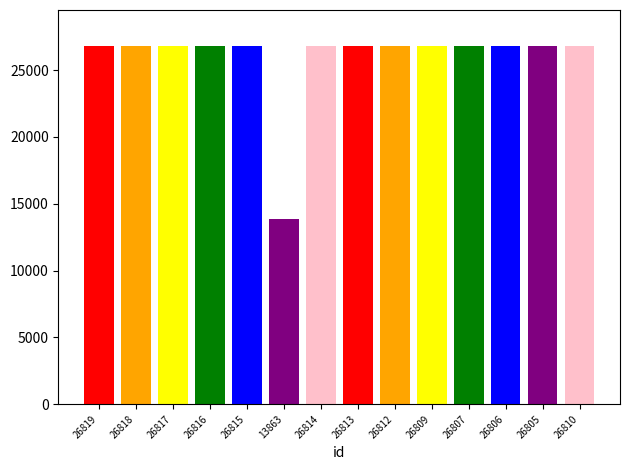

What is the approximate value at 26805, to the nearest 100?

26800